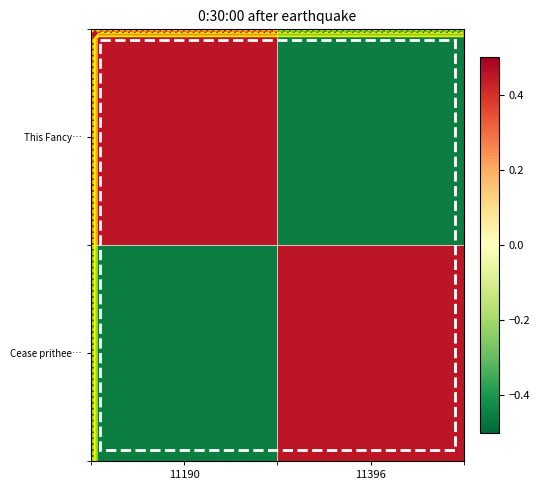

Rank the categories by Cease prithee… value from highest to lowest.

11396, 11190